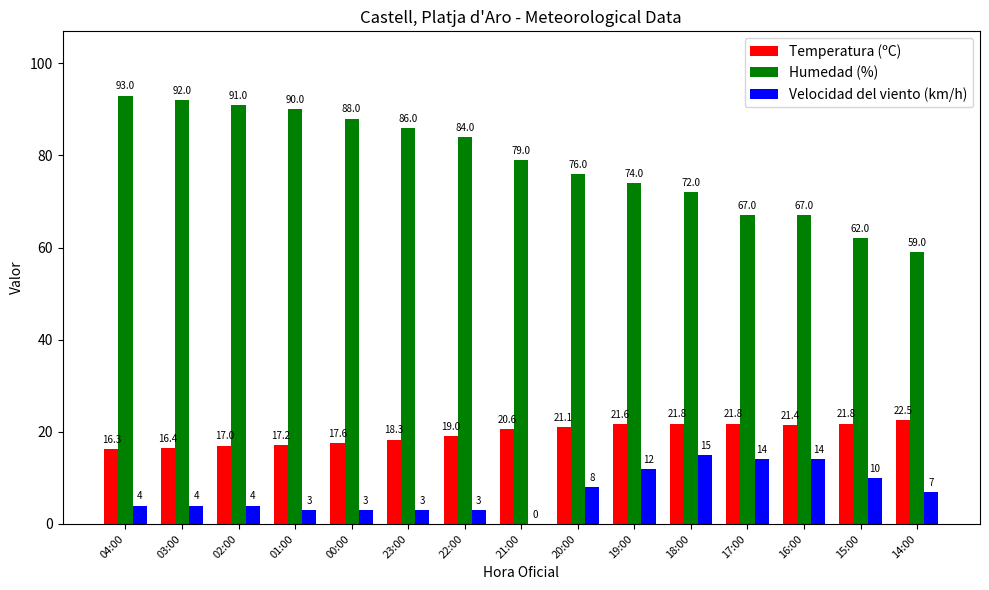

Which series has the largest total across all categories?

Humedad (%)